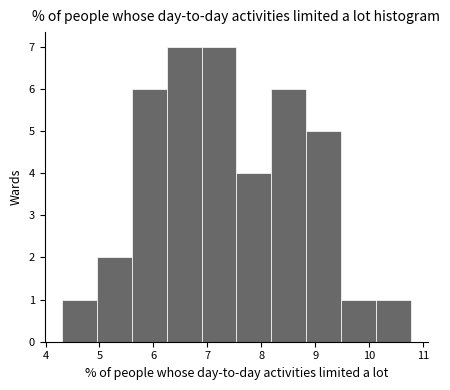

Reading left to right, list every bar in this chart as the range it spans on the x-axis followed by its height. Neither the bar edges nor the heights are printed on the chart, so give them approximately, as read against the axes.

4.3 to 5.0: 1
5.0 to 5.6: 2
5.6 to 6.2: 6
6.2 to 6.9: 7
6.9 to 7.5: 7
7.5 to 8.2: 4
8.2 to 8.8: 6
8.8 to 9.5: 5
9.5 to 10.1: 1
10.1 to 10.8: 1